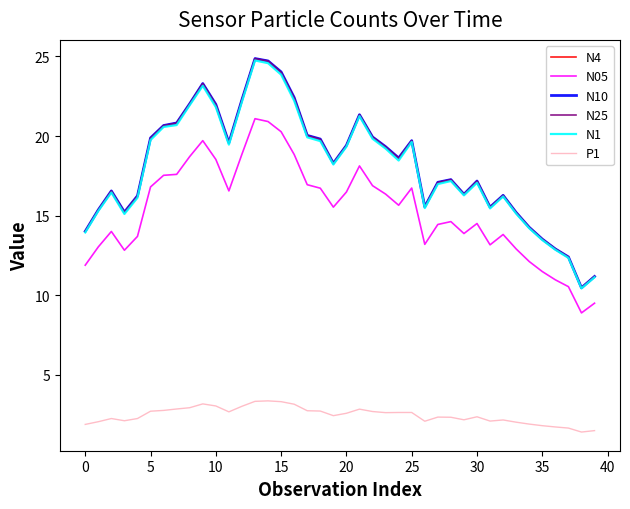

What is the minimum value shown in the chart?

1.4